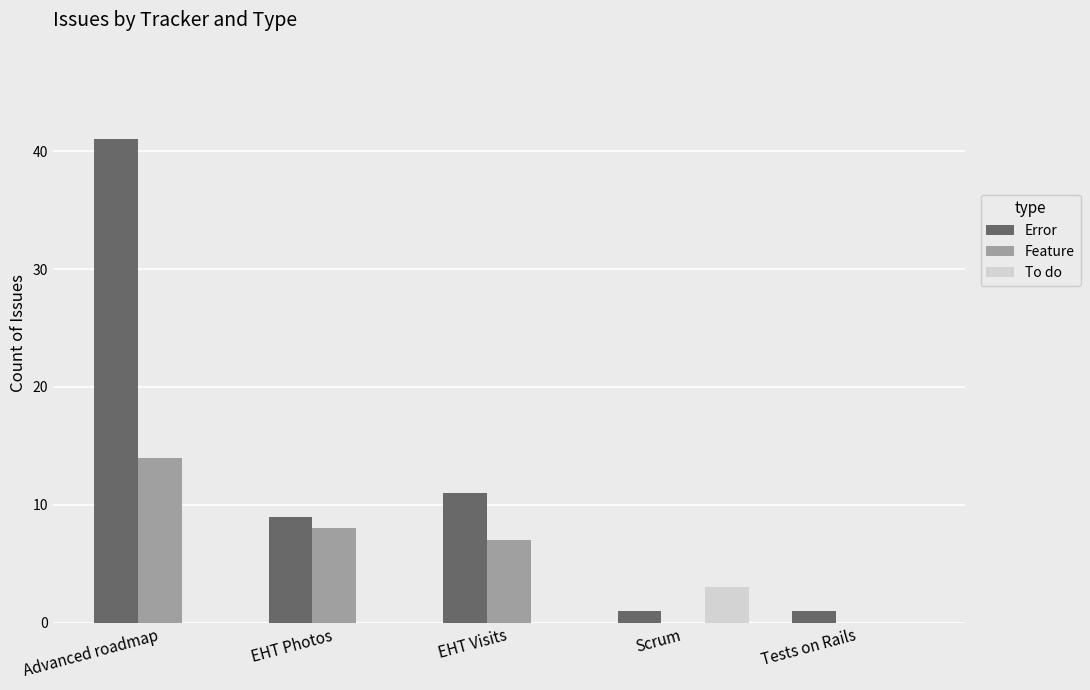

Count the number of data series in this chart.

3